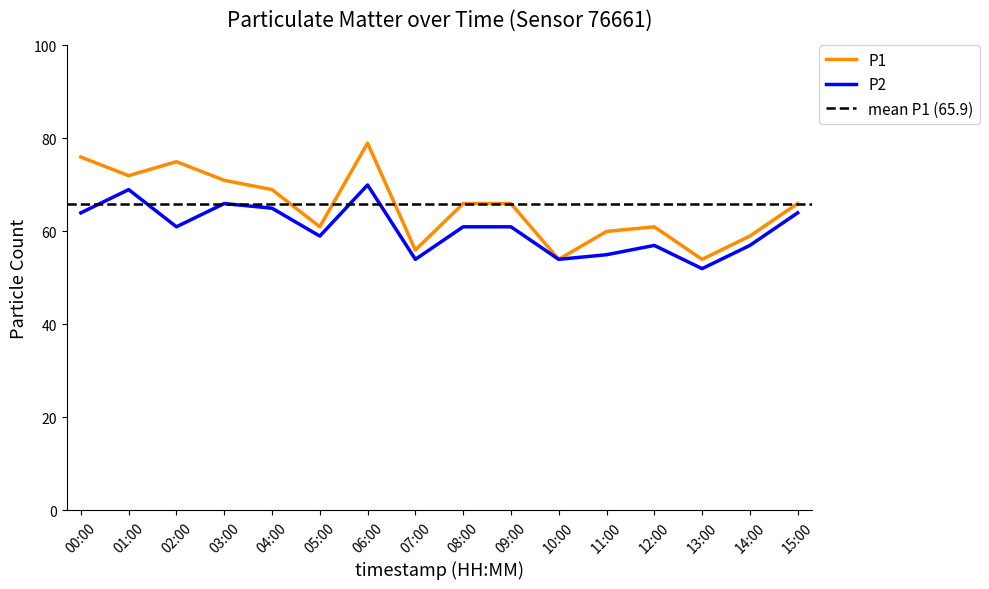

True or false: P1 and P2 intersect in this chart.

False